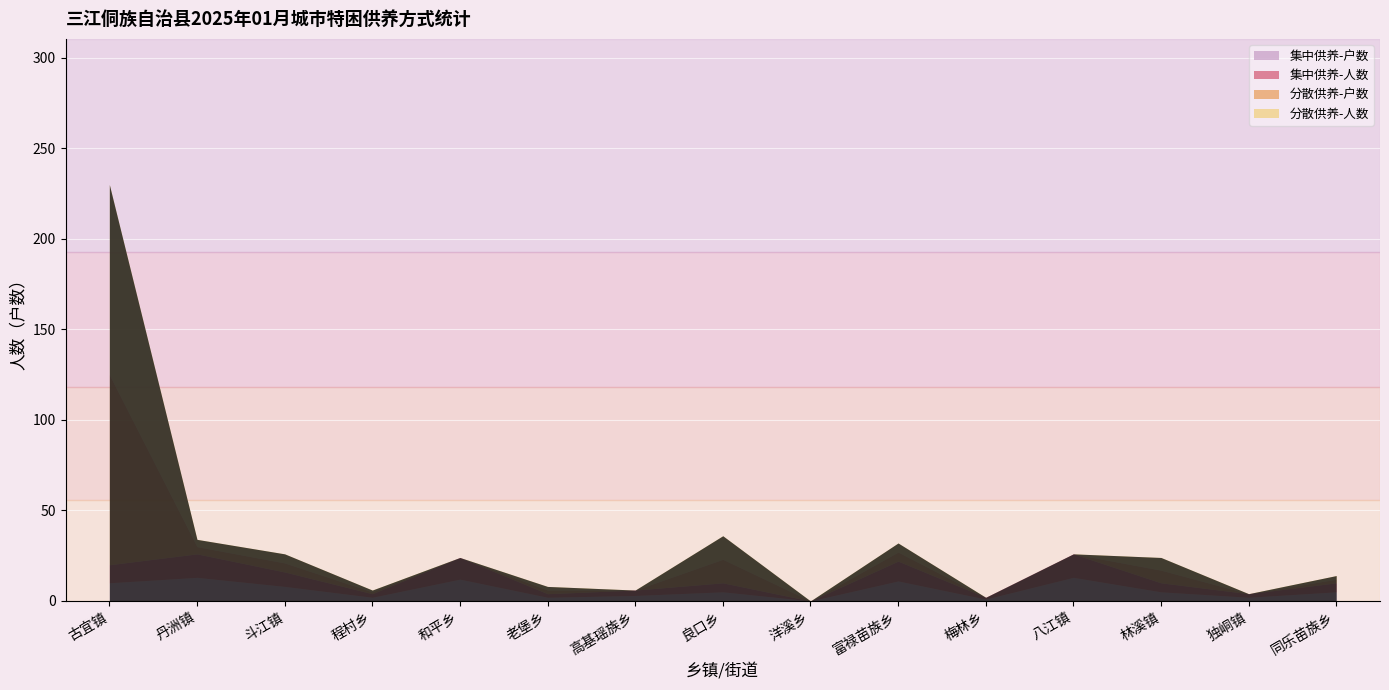

At how many categories does at least one series exceed 68?

1